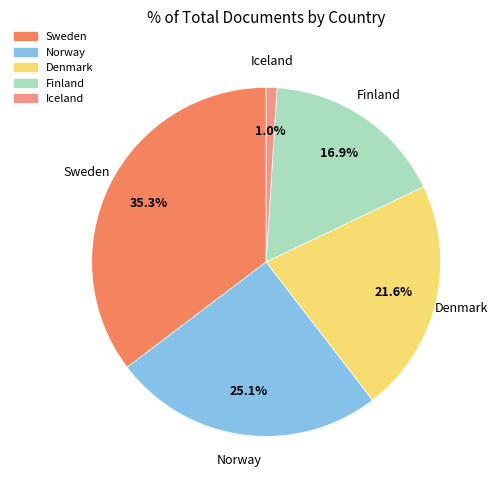

Does any single category account for the majority?

No